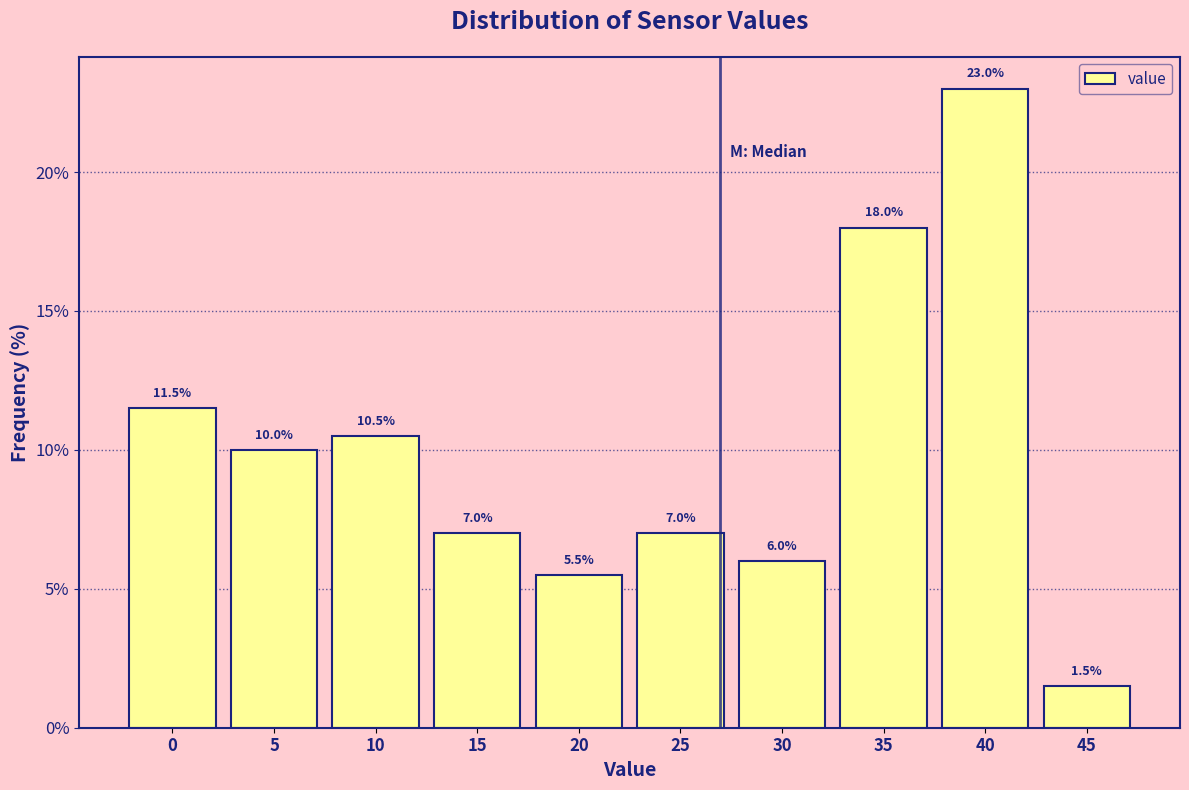

Reading left to right, transcribe all the data shown in this chart.

11.5	10.0	10.5	7.0	5.5	7.0	6.0	18.0	23.0	1.5